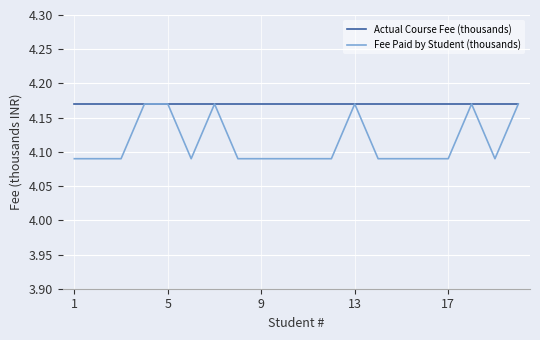

Which series has the largest total across all categories?

Actual Course Fee (thousands)